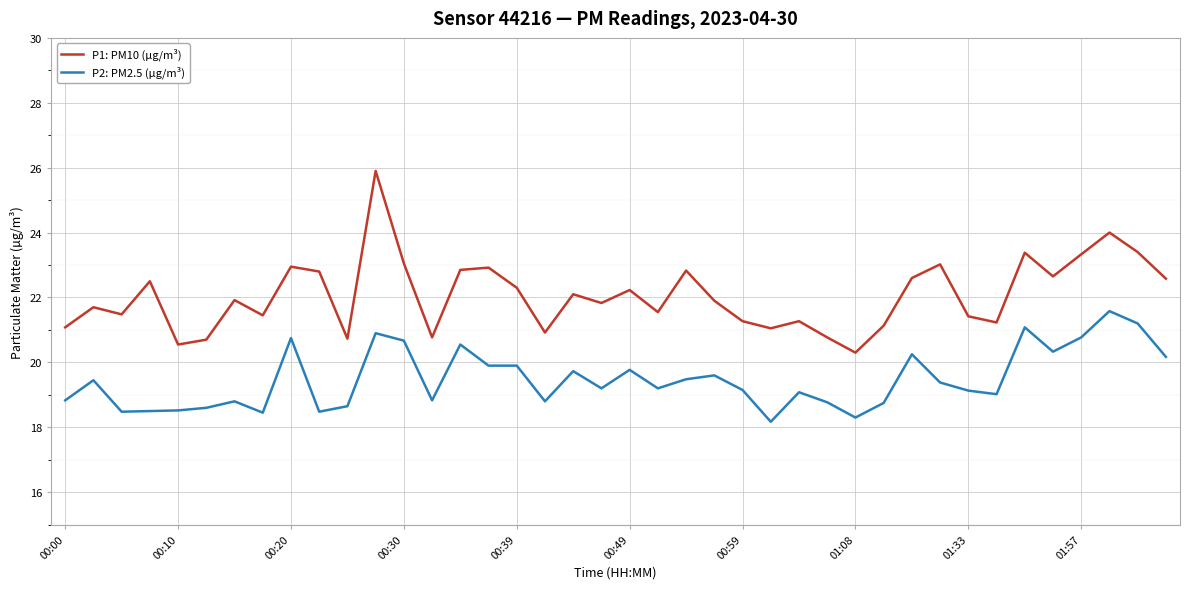

Which series has the largest total across all categories?

P1: PM10 (µg/m³)